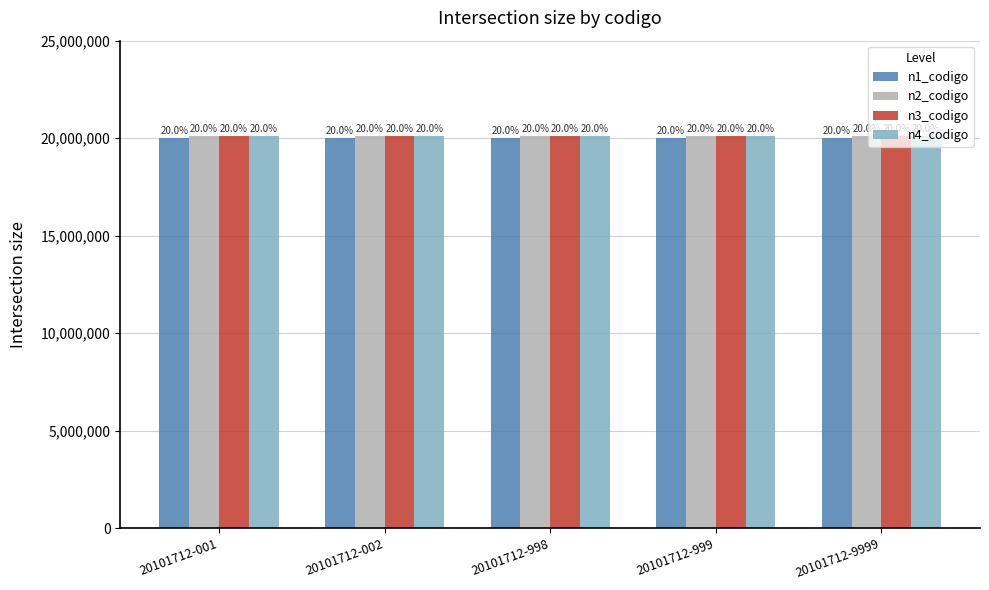

What is the average value of the n4_codigo series?

20101712